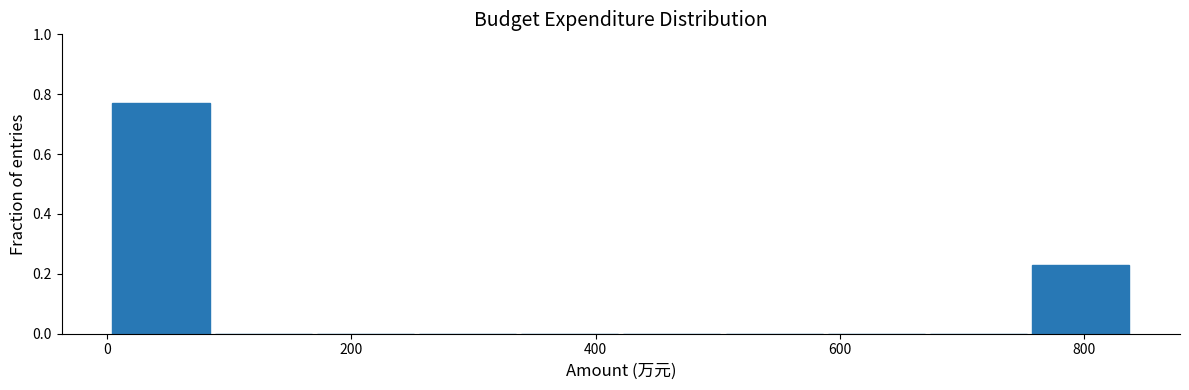

Reading left to right, list every bar in this chart as the range it spans on the x-axis followed by its height. Neither the bar edges nor the heights are printed on the chart, so give them approximately, as read against the axes.

0 to 80: 0.76
80 to 160: 0
160 to 260: 0
260 to 340: 0
340 to 420: 0
420 to 500: 0
500 to 580: 0
580 to 680: 0
680 to 760: 0
760 to 840: 0.24